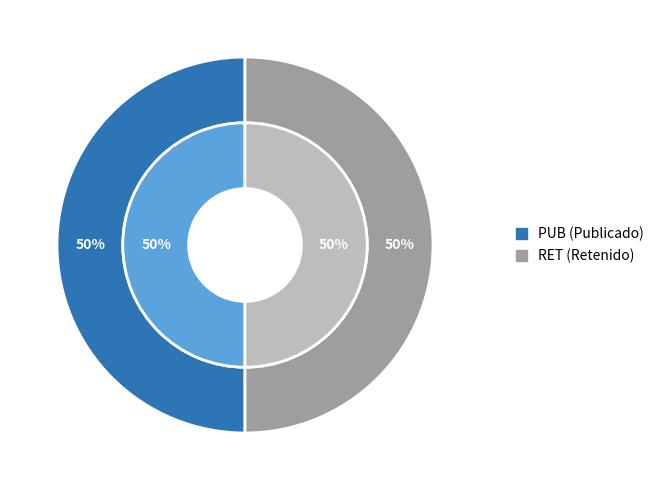

To the nearest percent, what percentage of the pie is PUB?

50%